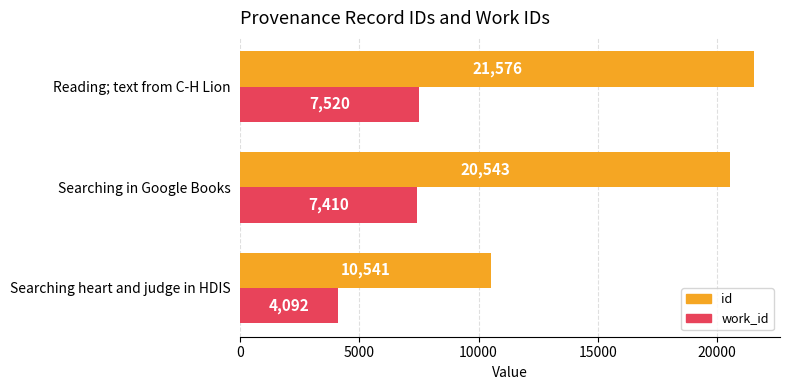

Which series changed the most between Searching in Google Books and Reading; text from C-H Lion?

id